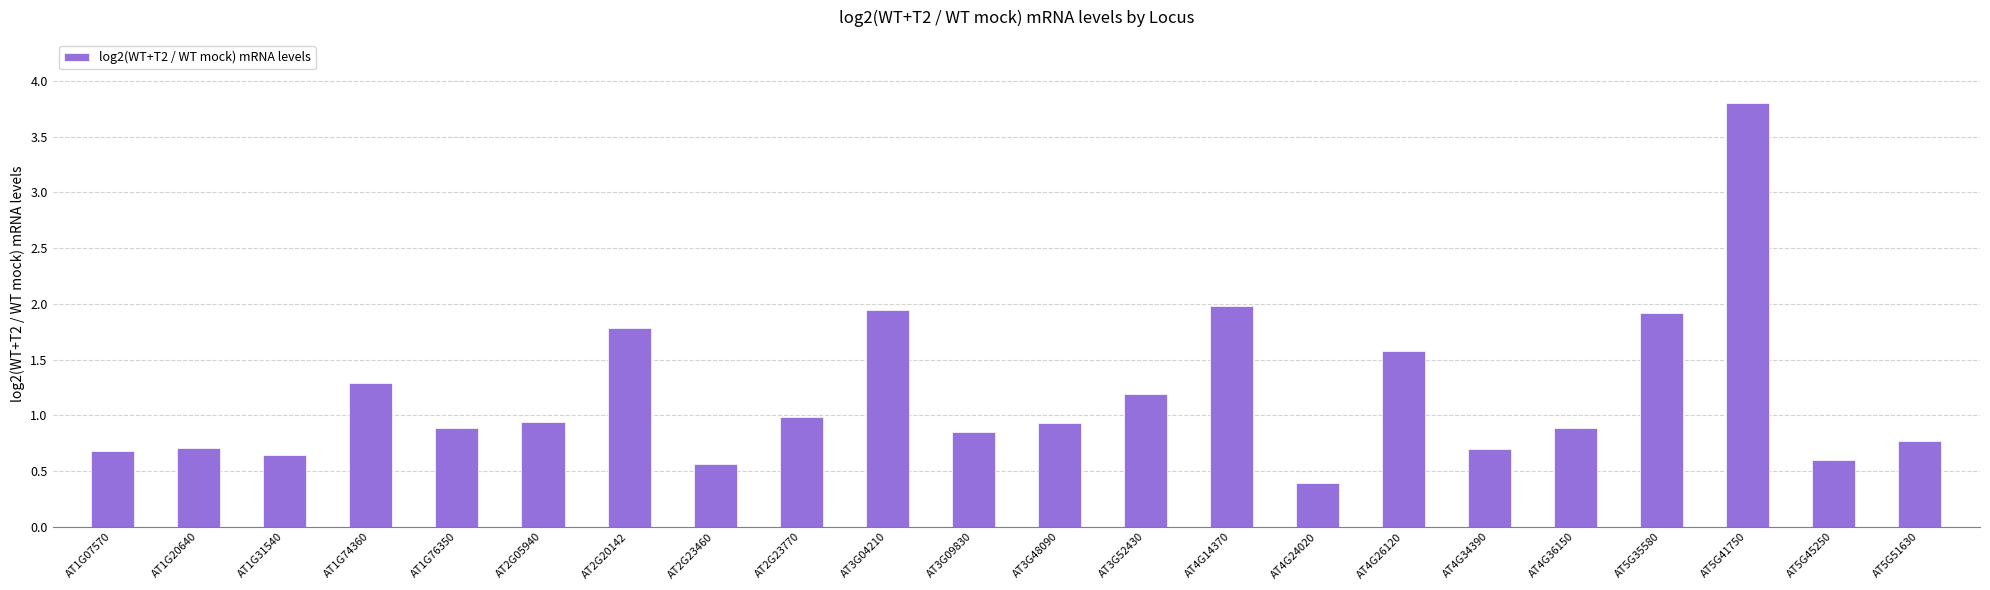

What is the greatest value displayed?

3.8